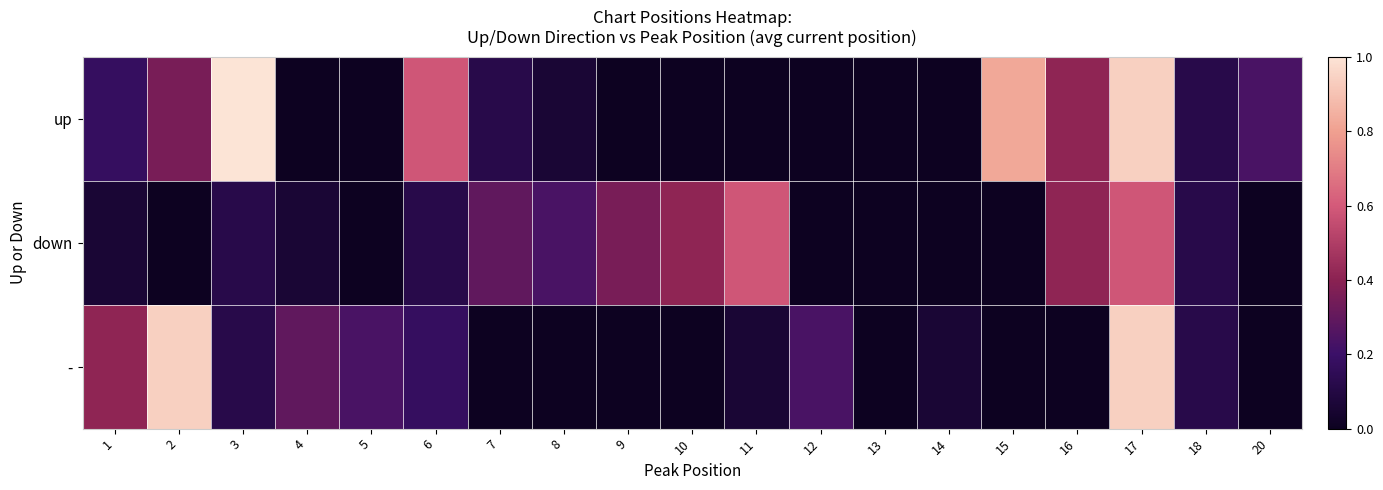

Between 1 and 18, which is larger?

1